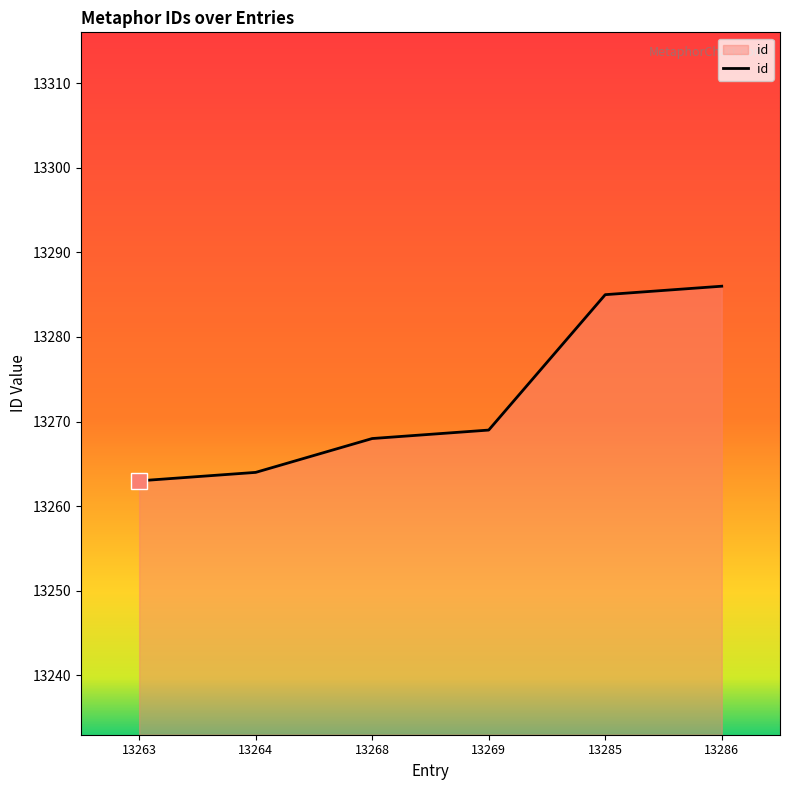

Does the chart display data point markers on the line(s)?

No